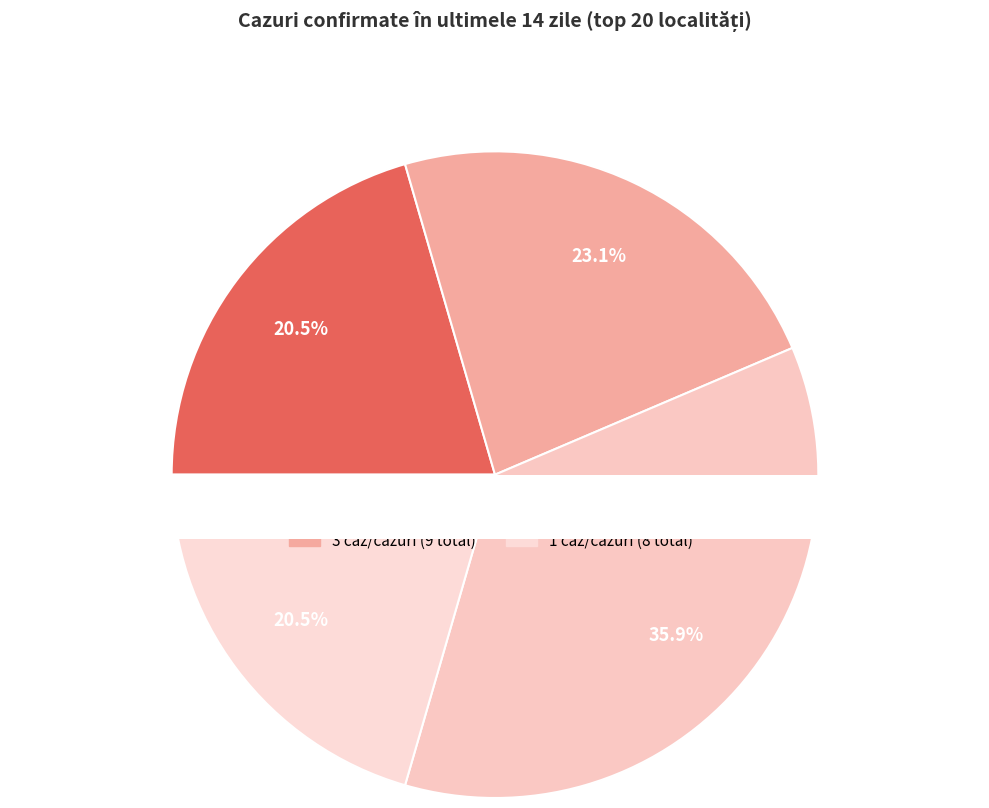

Between ORAŞ PUCIOASA and BRĂNEŞTI, which is larger?

ORAŞ PUCIOASA